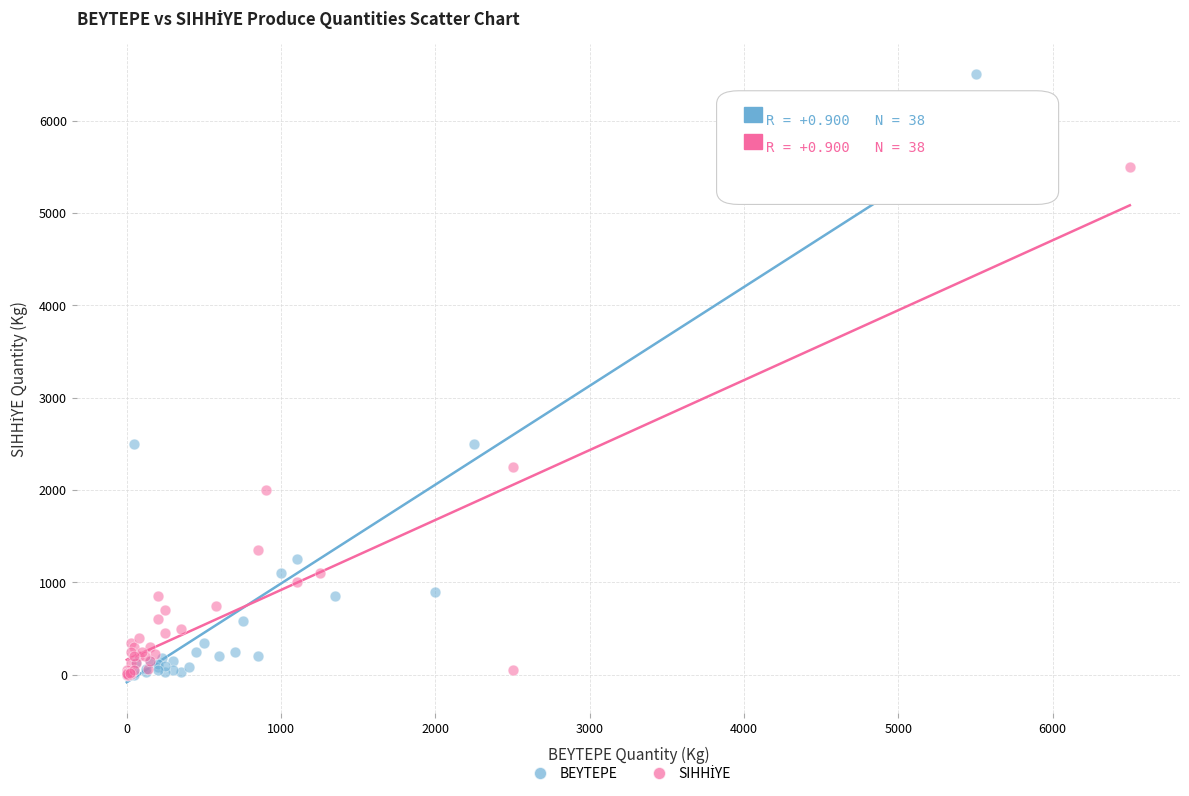

Which series has the widest spread of Y values?

BEYTEPE